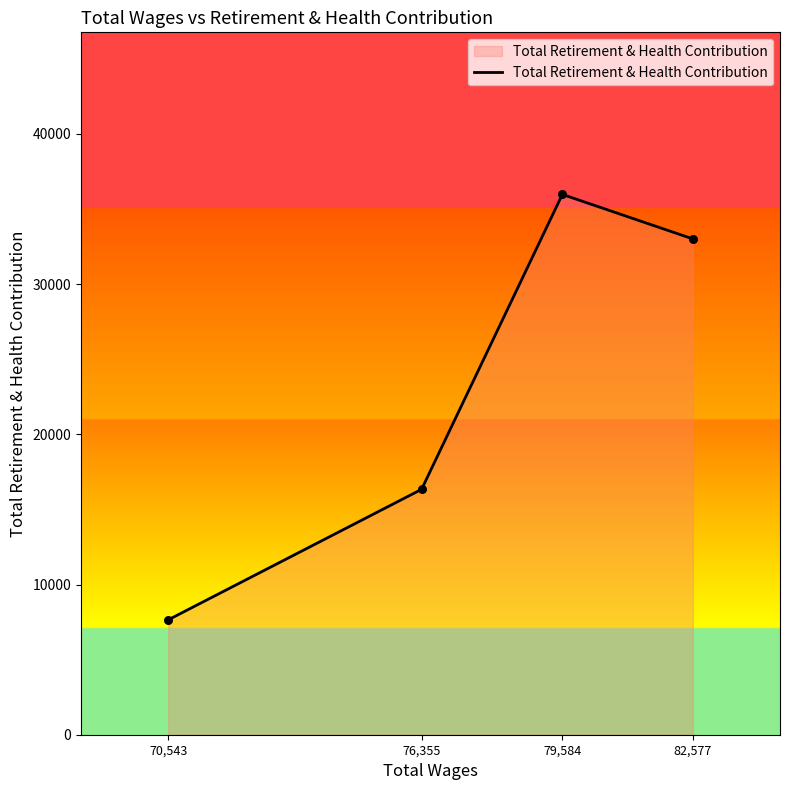

What is the change in value from 70,543 to 82,577?

+25364